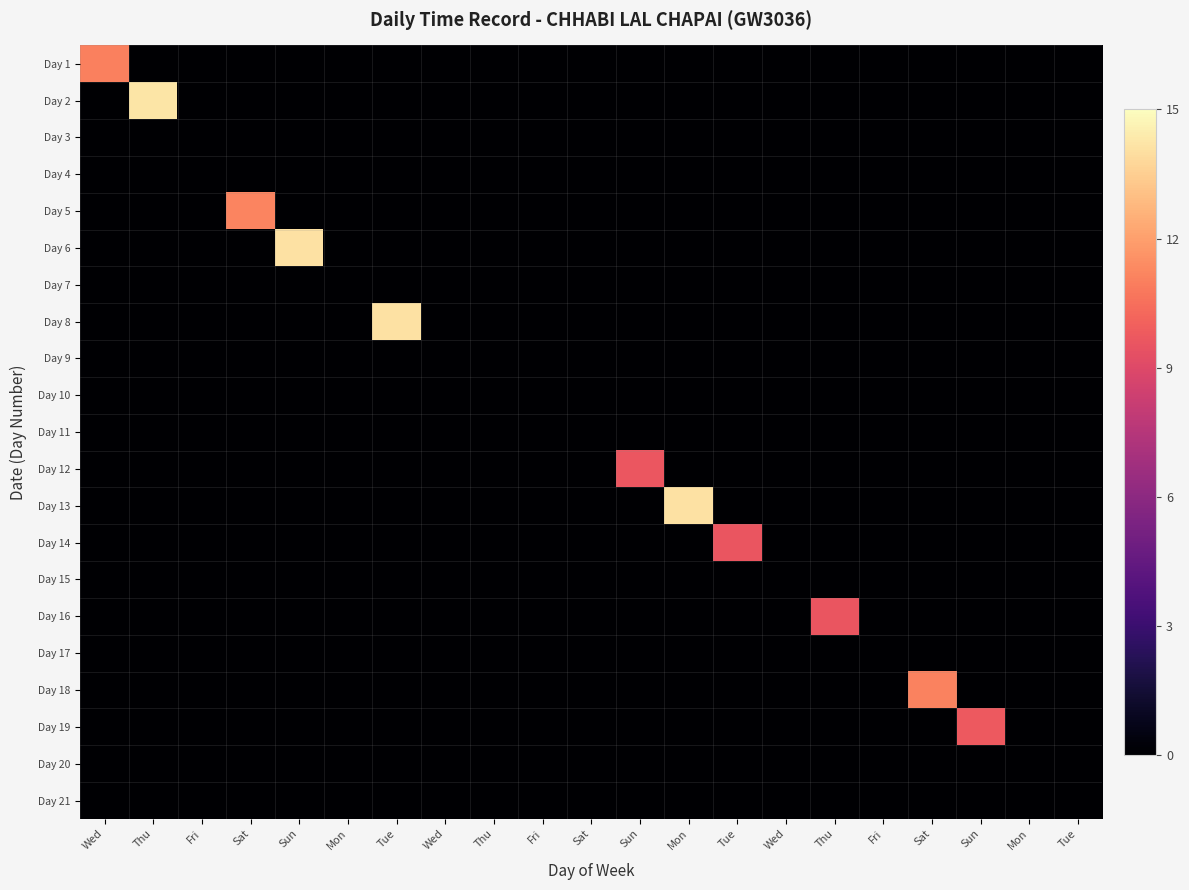

Reading left to right, extract all data points from this chart.

Day 1: Wed=11.1	Thu=0.0	Fri=0.0	Sat=0.0	Sun=0.0	Mon=0.0	Tue=0.0	Wed=0.0	Thu=0.0	Fri=0.0	Sat=0.0	Sun=0.0	Mon=0.0	Tue=0.0	Wed=0.0	Thu=0.0	Fri=0.0	Sat=0.0	Sun=0.0	Mon=0.0	Tue=0.0
Day 2: Wed=0.0	Thu=14.2	Fri=0.0	Sat=0.0	Sun=0.0	Mon=0.0	Tue=0.0	Wed=0.0	Thu=0.0	Fri=0.0	Sat=0.0	Sun=0.0	Mon=0.0	Tue=0.0	Wed=0.0	Thu=0.0	Fri=0.0	Sat=0.0	Sun=0.0	Mon=0.0	Tue=0.0
Day 3: Wed=0.0	Thu=0.0	Fri=0.0	Sat=0.0	Sun=0.0	Mon=0.0	Tue=0.0	Wed=0.0	Thu=0.0	Fri=0.0	Sat=0.0	Sun=0.0	Mon=0.0	Tue=0.0	Wed=0.0	Thu=0.0	Fri=0.0	Sat=0.0	Sun=0.0	Mon=0.0	Tue=0.0
Day 4: Wed=0.0	Thu=0.0	Fri=0.0	Sat=0.0	Sun=0.0	Mon=0.0	Tue=0.0	Wed=0.0	Thu=0.0	Fri=0.0	Sat=0.0	Sun=0.0	Mon=0.0	Tue=0.0	Wed=0.0	Thu=0.0	Fri=0.0	Sat=0.0	Sun=0.0	Mon=0.0	Tue=0.0
Day 5: Wed=0.0	Thu=0.0	Fri=0.0	Sat=11.1	Sun=0.0	Mon=0.0	Tue=0.0	Wed=0.0	Thu=0.0	Fri=0.0	Sat=0.0	Sun=0.0	Mon=0.0	Tue=0.0	Wed=0.0	Thu=0.0	Fri=0.0	Sat=0.0	Sun=0.0	Mon=0.0	Tue=0.0
Day 6: Wed=0.0	Thu=0.0	Fri=0.0	Sat=0.0	Sun=14.1	Mon=0.0	Tue=0.0	Wed=0.0	Thu=0.0	Fri=0.0	Sat=0.0	Sun=0.0	Mon=0.0	Tue=0.0	Wed=0.0	Thu=0.0	Fri=0.0	Sat=0.0	Sun=0.0	Mon=0.0	Tue=0.0
Day 7: Wed=0.0	Thu=0.0	Fri=0.0	Sat=0.0	Sun=0.0	Mon=0.0	Tue=0.0	Wed=0.0	Thu=0.0	Fri=0.0	Sat=0.0	Sun=0.0	Mon=0.0	Tue=0.0	Wed=0.0	Thu=0.0	Fri=0.0	Sat=0.0	Sun=0.0	Mon=0.0	Tue=0.0
Day 8: Wed=0.0	Thu=0.0	Fri=0.0	Sat=0.0	Sun=0.0	Mon=0.0	Tue=14.1	Wed=0.0	Thu=0.0	Fri=0.0	Sat=0.0	Sun=0.0	Mon=0.0	Tue=0.0	Wed=0.0	Thu=0.0	Fri=0.0	Sat=0.0	Sun=0.0	Mon=0.0	Tue=0.0
Day 9: Wed=0.0	Thu=0.0	Fri=0.0	Sat=0.0	Sun=0.0	Mon=0.0	Tue=0.0	Wed=0.0	Thu=0.0	Fri=0.0	Sat=0.0	Sun=0.0	Mon=0.0	Tue=0.0	Wed=0.0	Thu=0.0	Fri=0.0	Sat=0.0	Sun=0.0	Mon=0.0	Tue=0.0
Day 10: Wed=0.0	Thu=0.0	Fri=0.0	Sat=0.0	Sun=0.0	Mon=0.0	Tue=0.0	Wed=0.0	Thu=0.0	Fri=0.0	Sat=0.0	Sun=0.0	Mon=0.0	Tue=0.0	Wed=0.0	Thu=0.0	Fri=0.0	Sat=0.0	Sun=0.0	Mon=0.0	Tue=0.0
Day 11: Wed=0.0	Thu=0.0	Fri=0.0	Sat=0.0	Sun=0.0	Mon=0.0	Tue=0.0	Wed=0.0	Thu=0.0	Fri=0.0	Sat=0.0	Sun=0.0	Mon=0.0	Tue=0.0	Wed=0.0	Thu=0.0	Fri=0.0	Sat=0.0	Sun=0.0	Mon=0.0	Tue=0.0
Day 12: Wed=0.0	Thu=0.0	Fri=0.0	Sat=0.0	Sun=0.0	Mon=0.0	Tue=0.0	Wed=0.0	Thu=0.0	Fri=0.0	Sat=0.0	Sun=9.6	Mon=0.0	Tue=0.0	Wed=0.0	Thu=0.0	Fri=0.0	Sat=0.0	Sun=0.0	Mon=0.0	Tue=0.0
Day 13: Wed=0.0	Thu=0.0	Fri=0.0	Sat=0.0	Sun=0.0	Mon=0.0	Tue=0.0	Wed=0.0	Thu=0.0	Fri=0.0	Sat=0.0	Sun=0.0	Mon=14.1	Tue=0.0	Wed=0.0	Thu=0.0	Fri=0.0	Sat=0.0	Sun=0.0	Mon=0.0	Tue=0.0
Day 14: Wed=0.0	Thu=0.0	Fri=0.0	Sat=0.0	Sun=0.0	Mon=0.0	Tue=0.0	Wed=0.0	Thu=0.0	Fri=0.0	Sat=0.0	Sun=0.0	Mon=0.0	Tue=9.6	Wed=0.0	Thu=0.0	Fri=0.0	Sat=0.0	Sun=0.0	Mon=0.0	Tue=0.0
Day 15: Wed=0.0	Thu=0.0	Fri=0.0	Sat=0.0	Sun=0.0	Mon=0.0	Tue=0.0	Wed=0.0	Thu=0.0	Fri=0.0	Sat=0.0	Sun=0.0	Mon=0.0	Tue=0.0	Wed=0.0	Thu=0.0	Fri=0.0	Sat=0.0	Sun=0.0	Mon=0.0	Tue=0.0
Day 16: Wed=0.0	Thu=0.0	Fri=0.0	Sat=0.0	Sun=0.0	Mon=0.0	Tue=0.0	Wed=0.0	Thu=0.0	Fri=0.0	Sat=0.0	Sun=0.0	Mon=0.0	Tue=0.0	Wed=0.0	Thu=9.6	Fri=0.0	Sat=0.0	Sun=0.0	Mon=0.0	Tue=0.0
Day 17: Wed=0.0	Thu=0.0	Fri=0.0	Sat=0.0	Sun=0.0	Mon=0.0	Tue=0.0	Wed=0.0	Thu=0.0	Fri=0.0	Sat=0.0	Sun=0.0	Mon=0.0	Tue=0.0	Wed=0.0	Thu=0.0	Fri=0.0	Sat=0.0	Sun=0.0	Mon=0.0	Tue=0.0
Day 18: Wed=0.0	Thu=0.0	Fri=0.0	Sat=0.0	Sun=0.0	Mon=0.0	Tue=0.0	Wed=0.0	Thu=0.0	Fri=0.0	Sat=0.0	Sun=0.0	Mon=0.0	Tue=0.0	Wed=0.0	Thu=0.0	Fri=0.0	Sat=11.1	Sun=0.0	Mon=0.0	Tue=0.0
Day 19: Wed=0.0	Thu=0.0	Fri=0.0	Sat=0.0	Sun=0.0	Mon=0.0	Tue=0.0	Wed=0.0	Thu=0.0	Fri=0.0	Sat=0.0	Sun=0.0	Mon=0.0	Tue=0.0	Wed=0.0	Thu=0.0	Fri=0.0	Sat=0.0	Sun=9.8	Mon=0.0	Tue=0.0
Day 20: Wed=0.0	Thu=0.0	Fri=0.0	Sat=0.0	Sun=0.0	Mon=0.0	Tue=0.0	Wed=0.0	Thu=0.0	Fri=0.0	Sat=0.0	Sun=0.0	Mon=0.0	Tue=0.0	Wed=0.0	Thu=0.0	Fri=0.0	Sat=0.0	Sun=0.0	Mon=0.0	Tue=0.0
Day 21: Wed=0.0	Thu=0.0	Fri=0.0	Sat=0.0	Sun=0.0	Mon=0.0	Tue=0.0	Wed=0.0	Thu=0.0	Fri=0.0	Sat=0.0	Sun=0.0	Mon=0.0	Tue=0.0	Wed=0.0	Thu=0.0	Fri=0.0	Sat=0.0	Sun=0.0	Mon=0.0	Tue=0.0